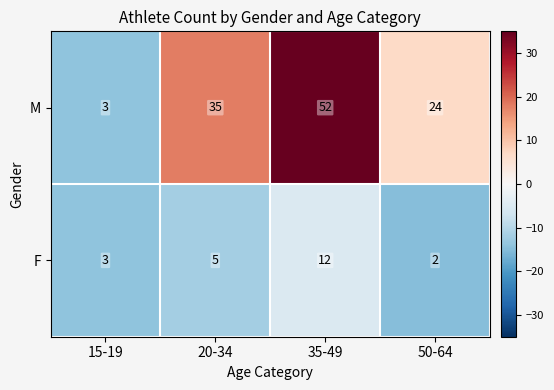

How many data points does each series have?

4